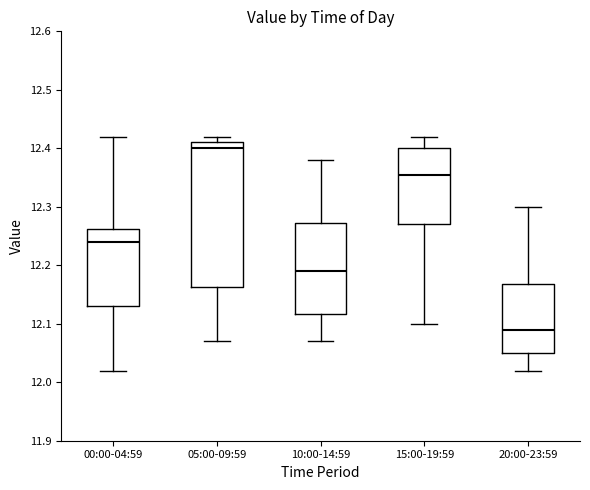

Which box is the tallest, from its lower edge to its upper edge?

05:00-09:59